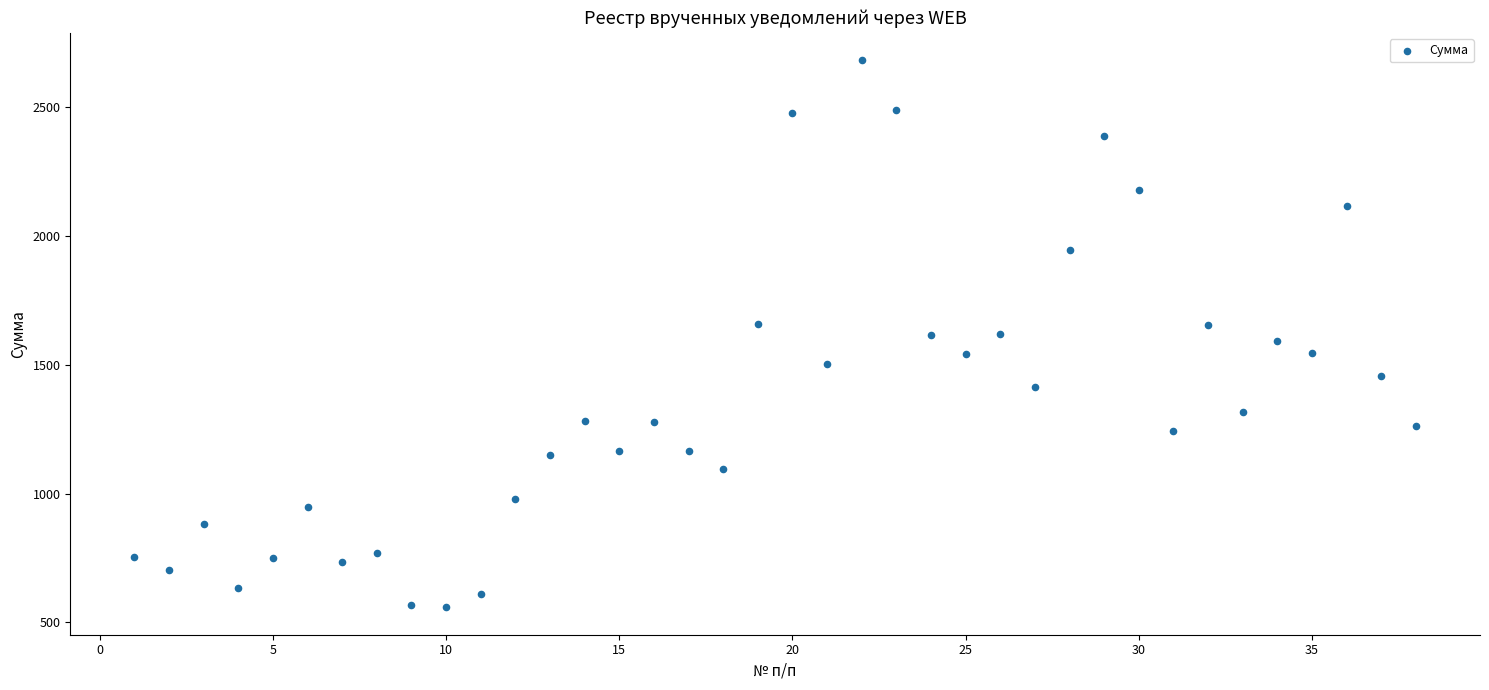

What is the range of Y values (max minus min)?

2124.1